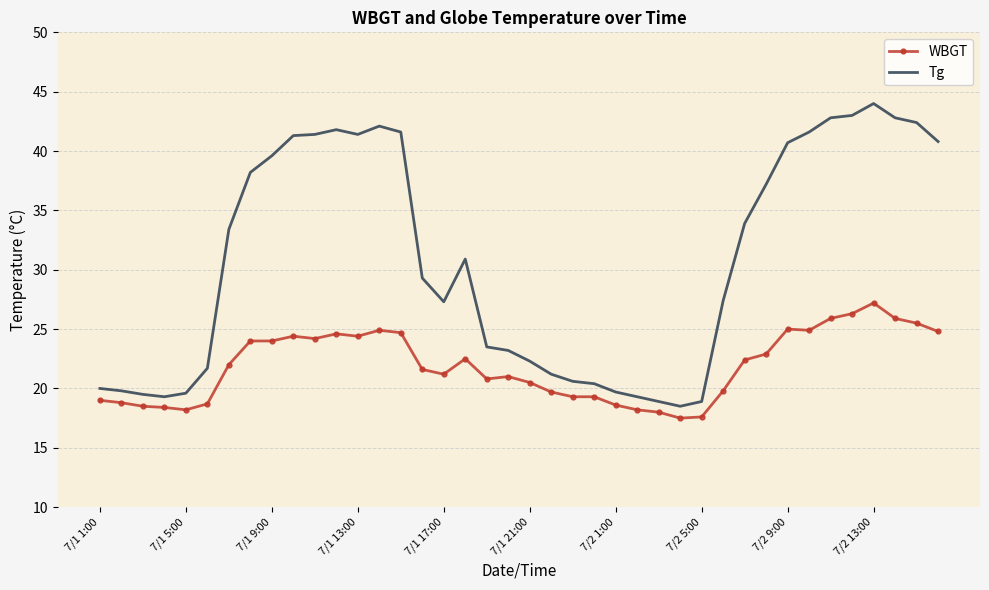

Which series has the widest spread of values?

Tg